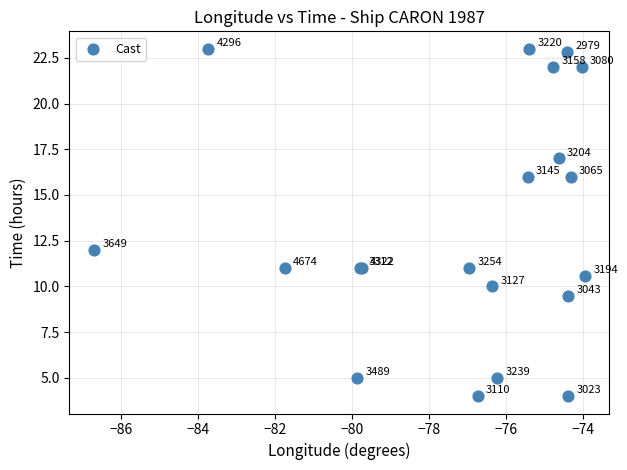

What Y value in the scatter plot is closest to 13?

12.0